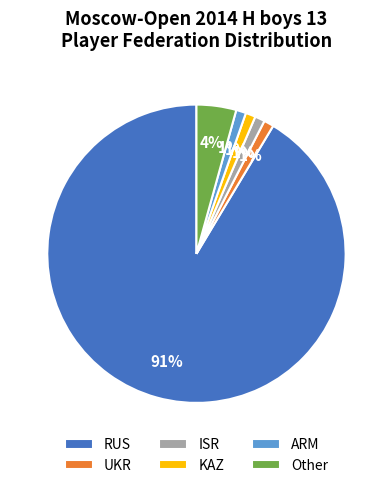

Approximately how many times larger is the value at ARM compared to UKR?

1.0